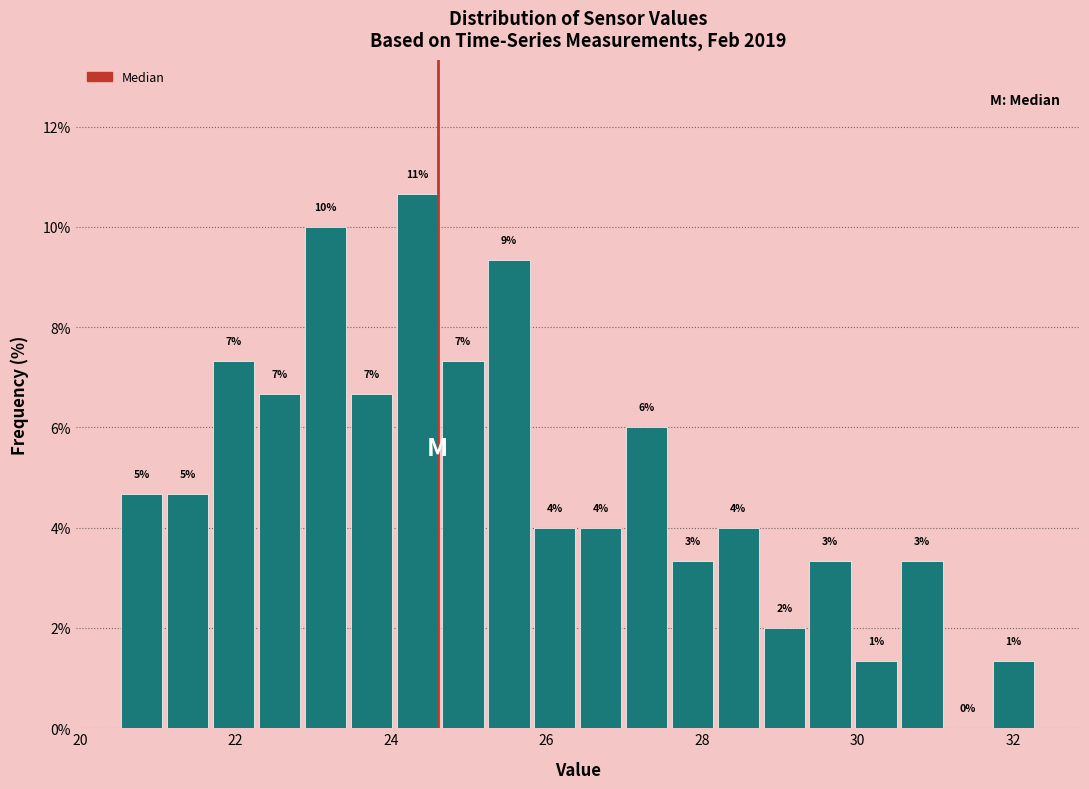

Around what value on the x-axis is the tallest bar? Give the approximate position of its centre, as read against the axis.

24.4